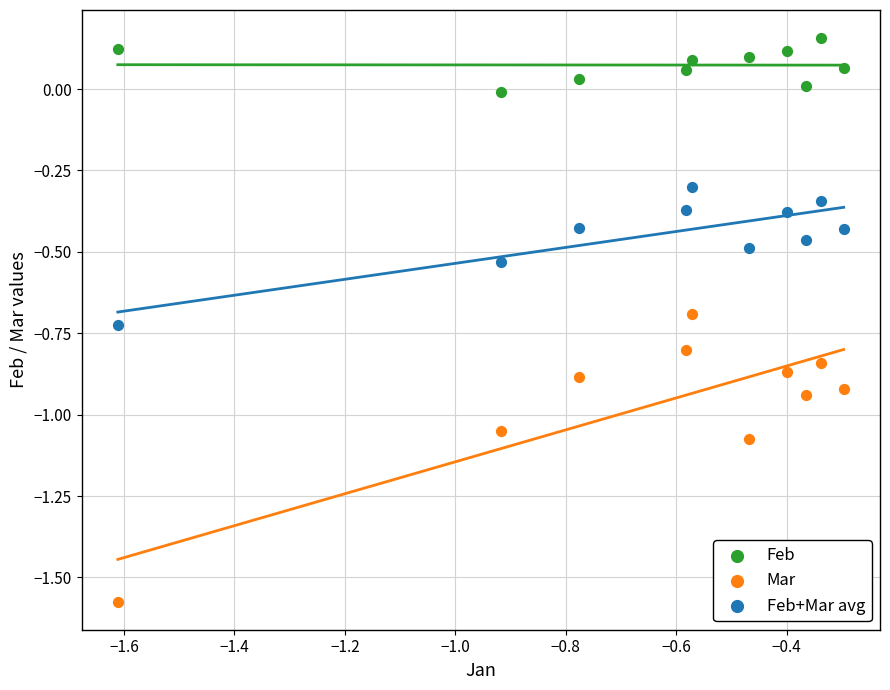

Which series reaches the maximum Y coordinate?

Feb